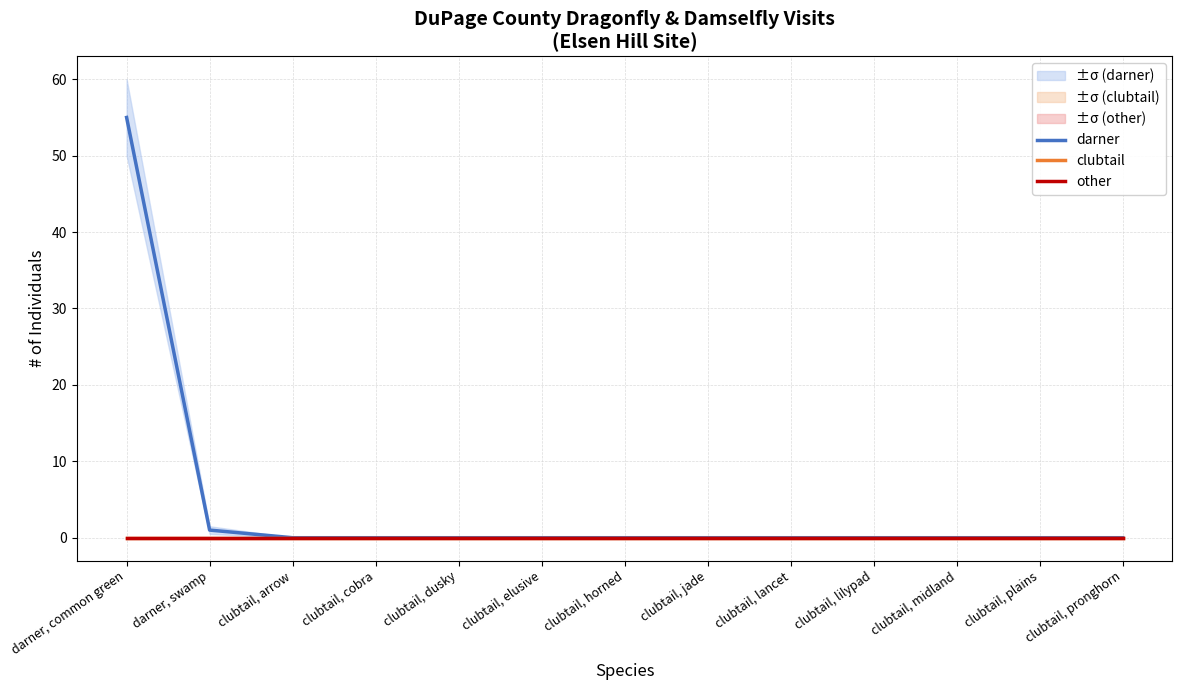

Which series has the largest range (max minus min)?

darner